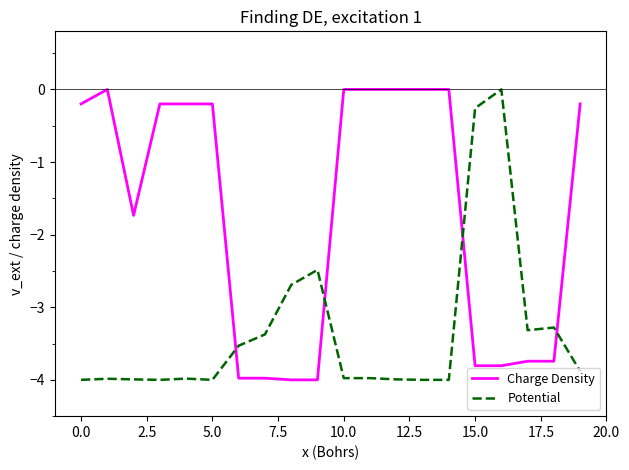

Which series has the largest total across all categories?

Charge Density